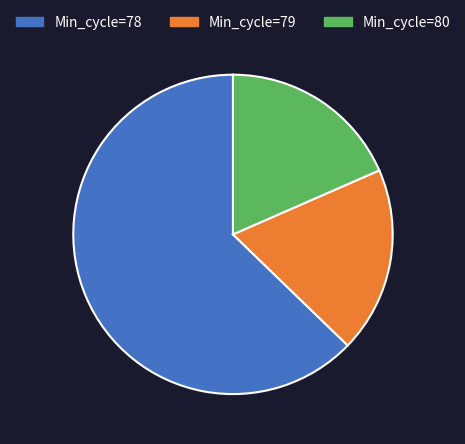

Is the sum of Min_cycle=79 and Min_cycle=78 greater than half?

Yes